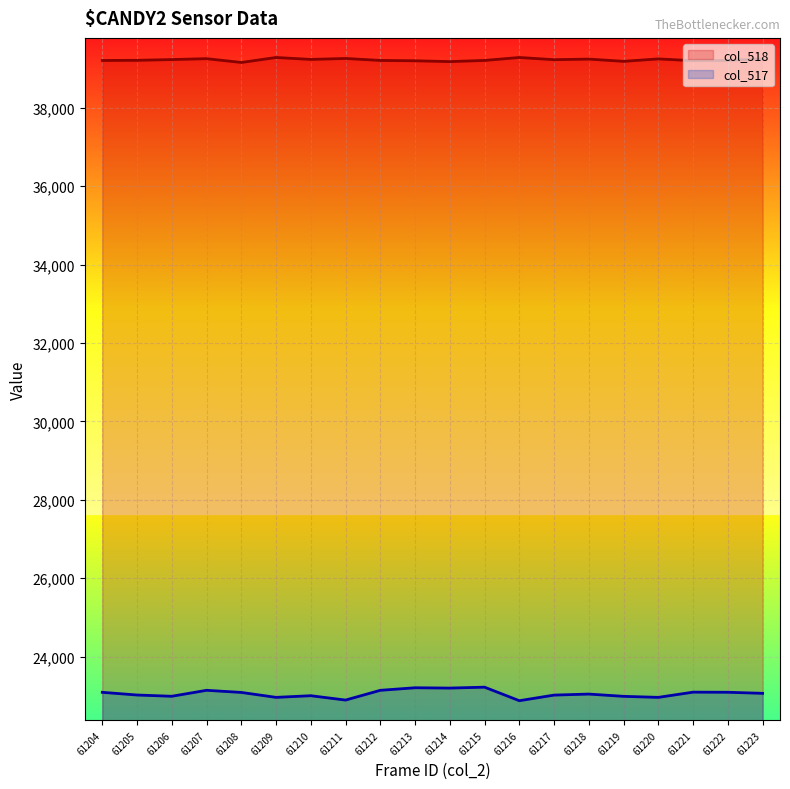

Which series has the largest total across all categories?

col_518